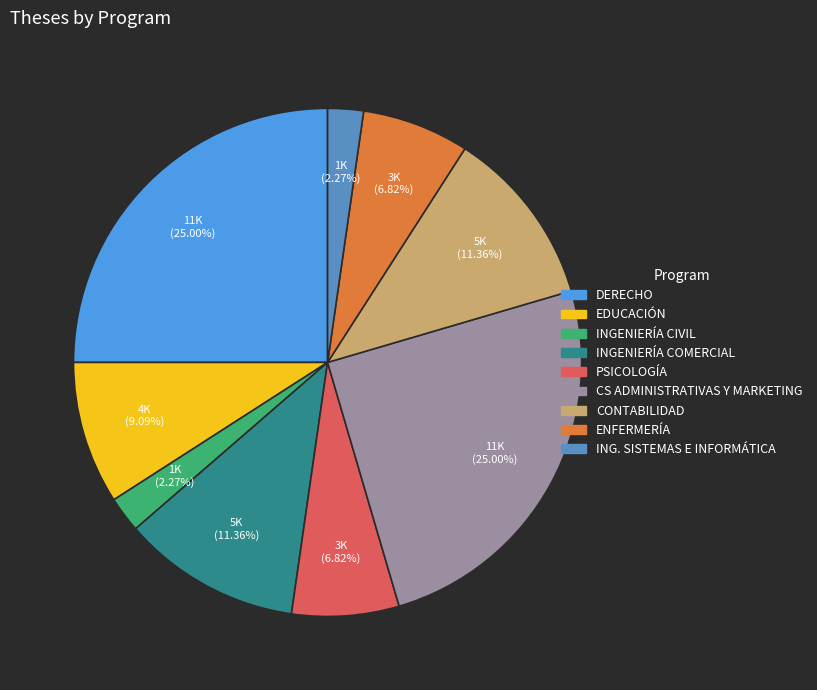

Approximately how many times larger is the value at EDUCACIÓN compared to ING. SISTEMAS E INFORMÁTICA?

4.0